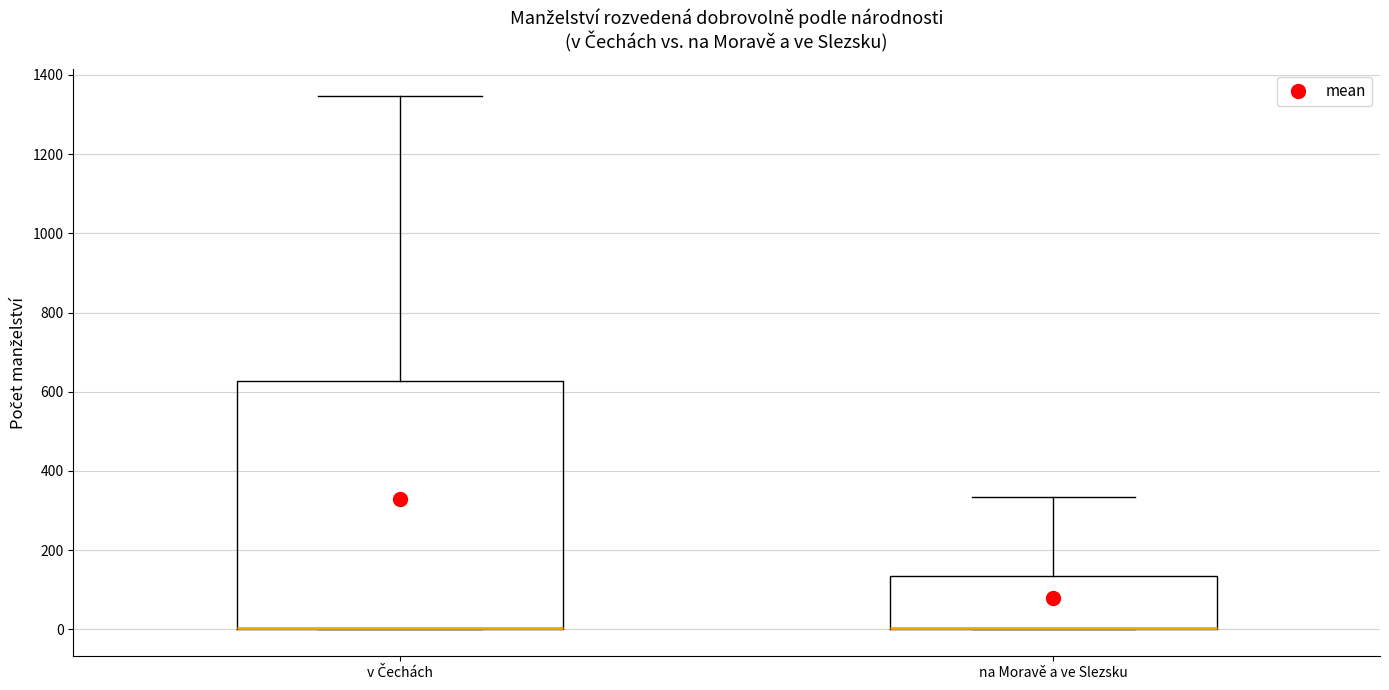

Comparing the boxes themselves (not the whiskers), which one is the tallest?

v Čechách